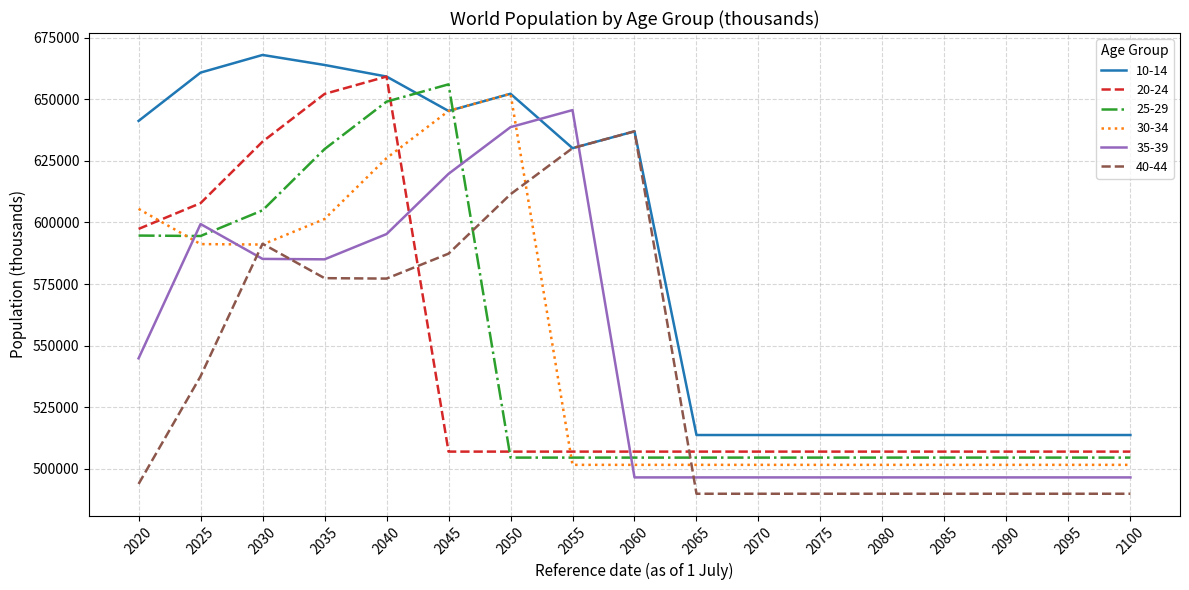

The value of 10-14 at 2090 is 136754.7. True or false?

False